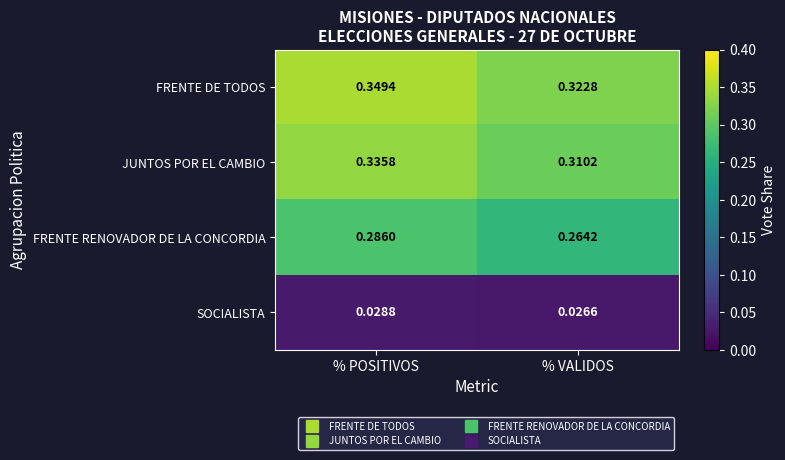

Rank the series at % POSITIVOS from lowest to highest value.

SOCIALISTA, FRENTE RENOVADOR DE LA CONCORDIA, JUNTOS POR EL CAMBIO, FRENTE DE TODOS